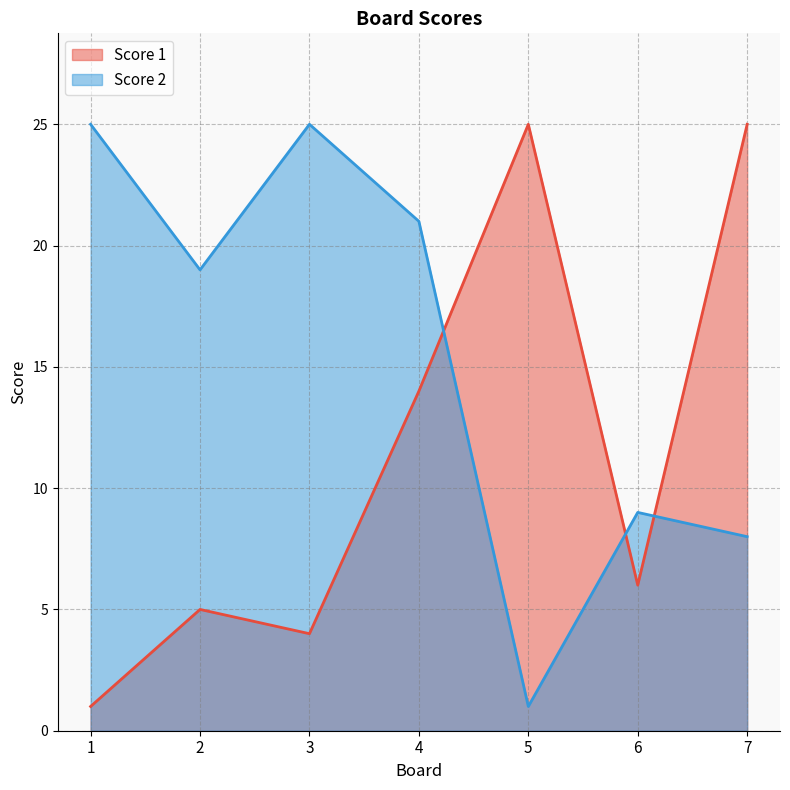

How many data points in Score 2 are less than 19?

3